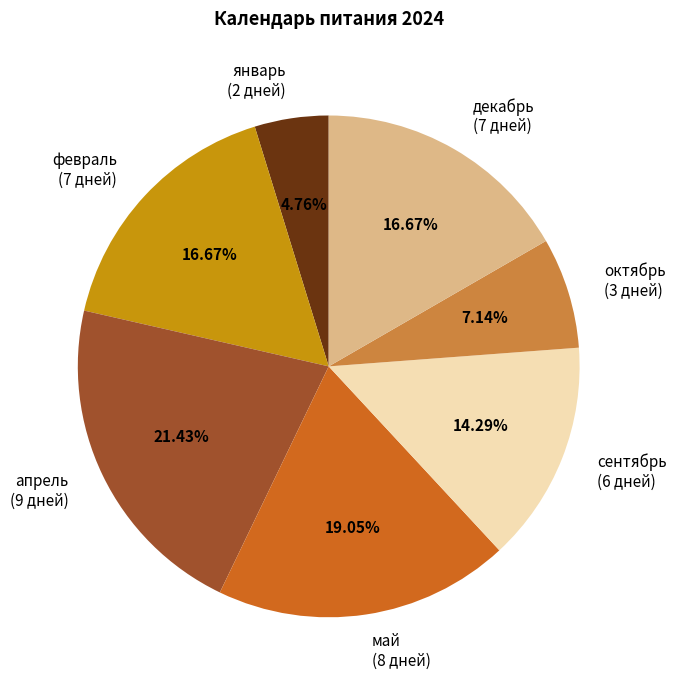

To the nearest percent, what is the average slice percentage?

14%